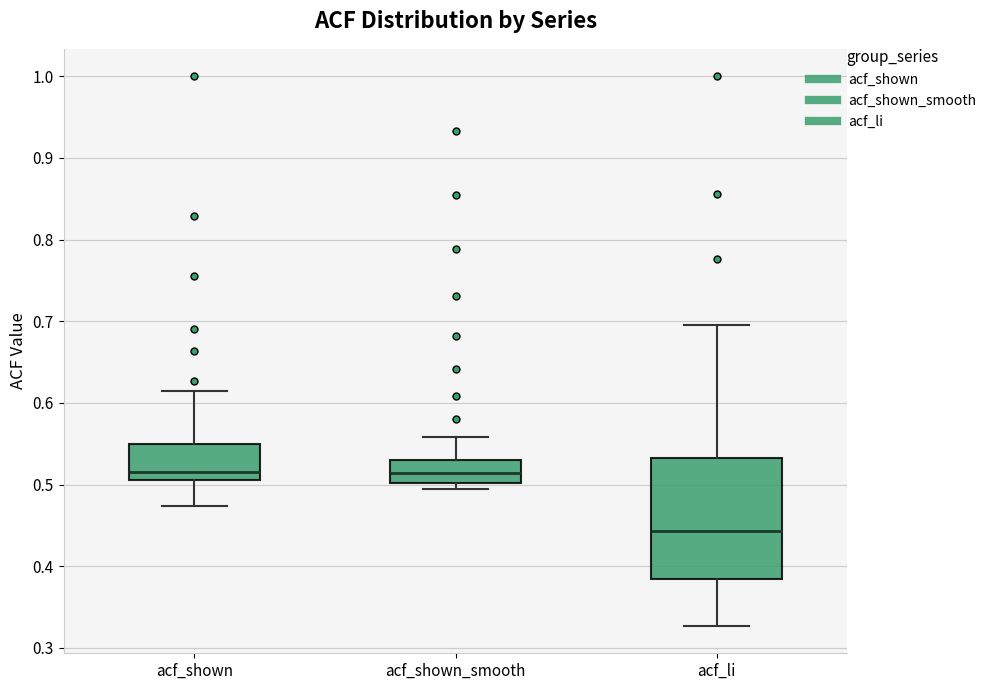

Which box is the tallest, from its lower edge to its upper edge?

acf_li